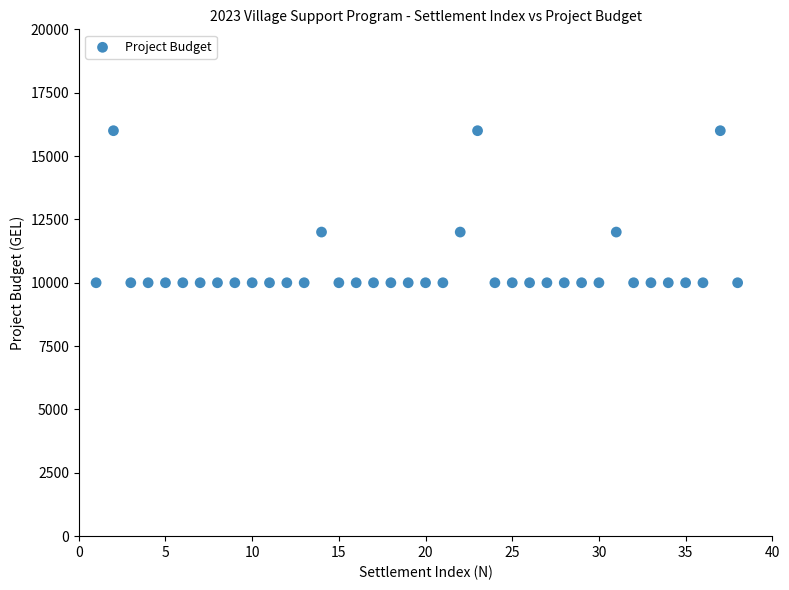

What is the range of Y values (max minus min)?

6000